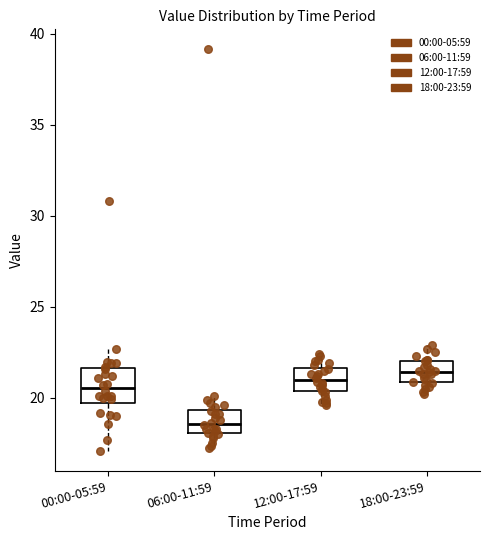

Comparing the boxes themselves (not the whiskers), which one is the tallest?

00:00-05:59